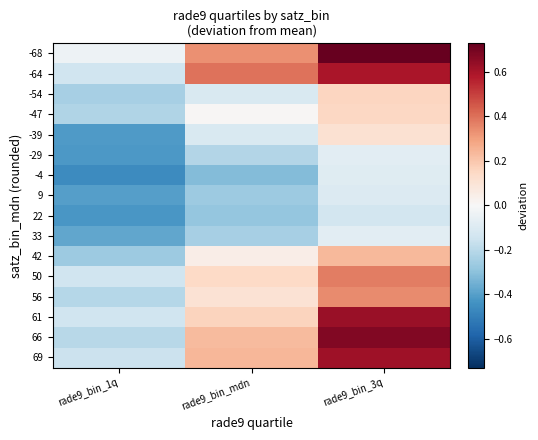

Which series has the largest total across all categories?

-68